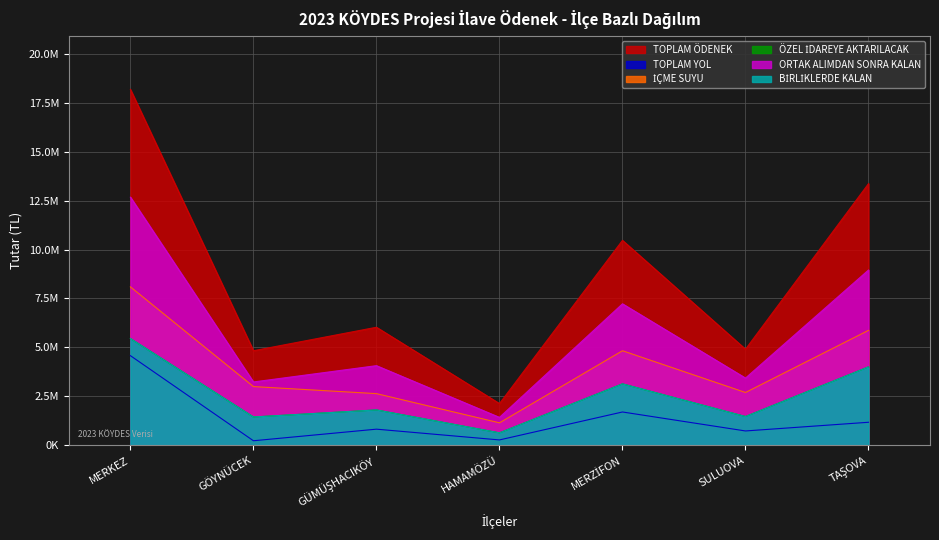

What is the sum of all BİRLİKLERDE KALAN values?

17973799.2